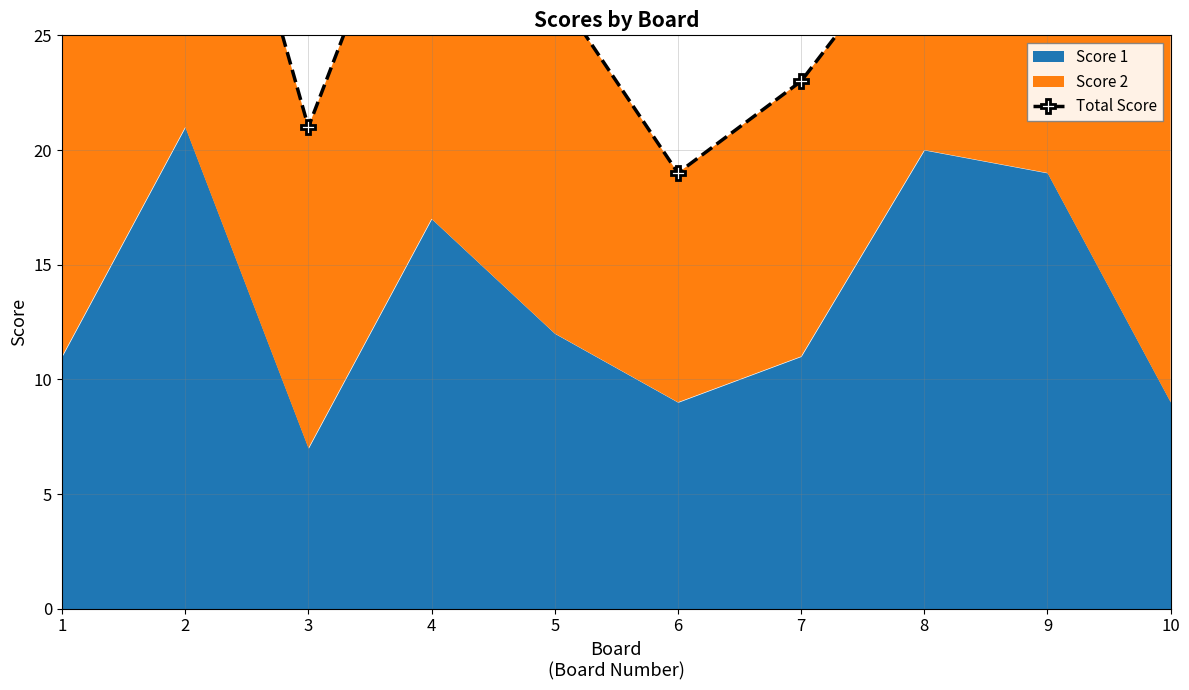

What is the maximum value shown in the chart?

40